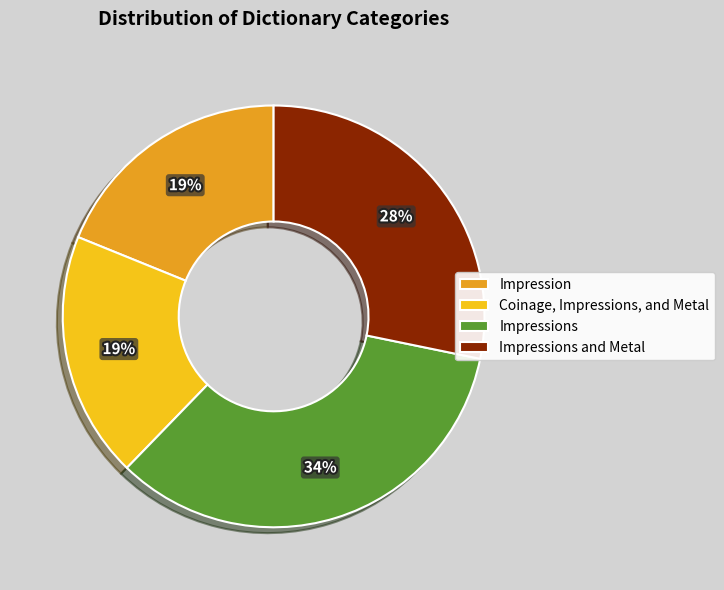

How many slices are in this pie chart?

4